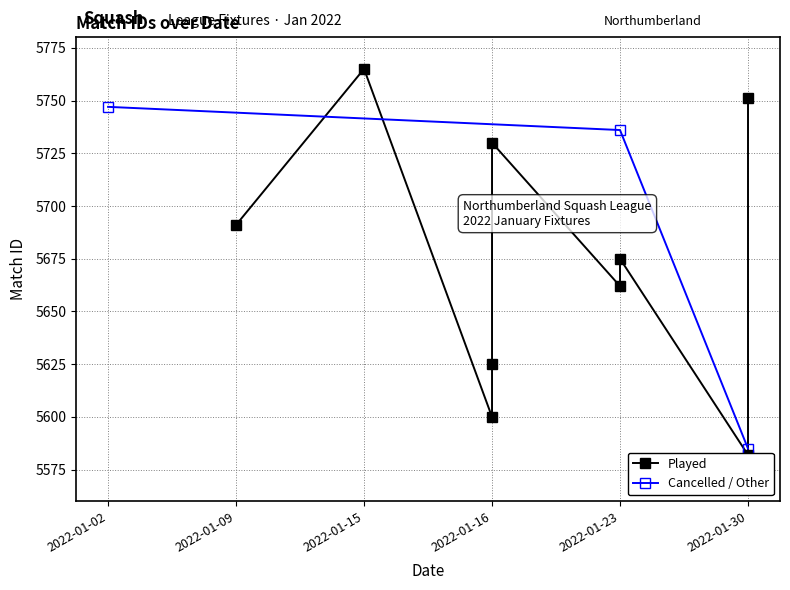

Where is Cancelled / Other nearest to the value 5666?

2022-01-23